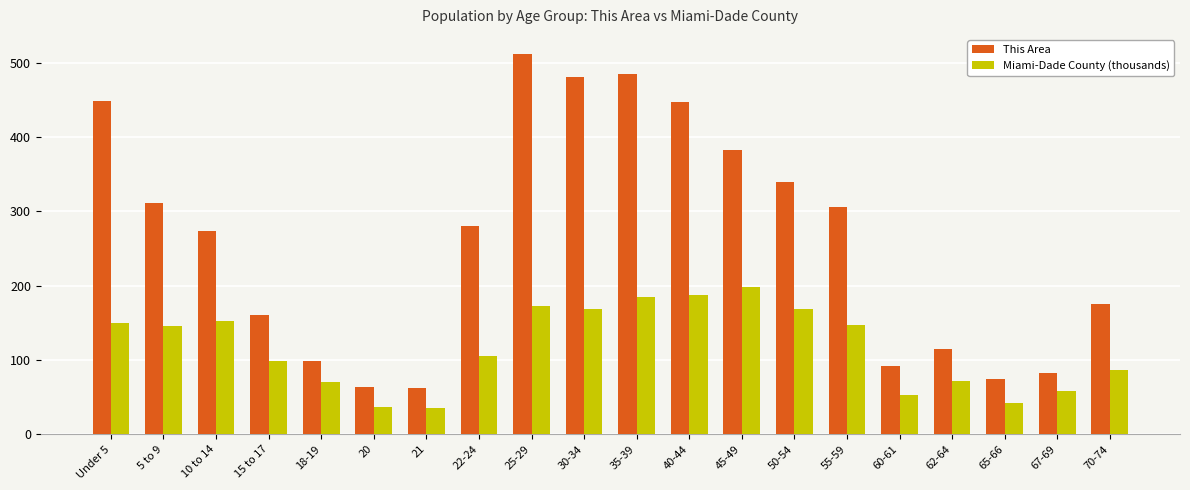

What is the label of the 20th bar from the right?

Under 5